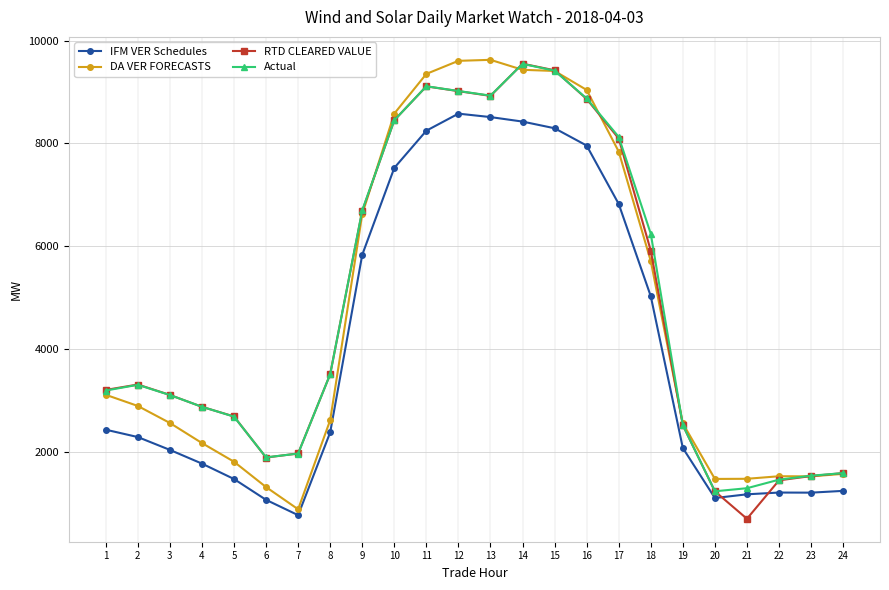

True or false: RTD CLEARED VALUE and DA VER FORECASTS cross at least once.

True